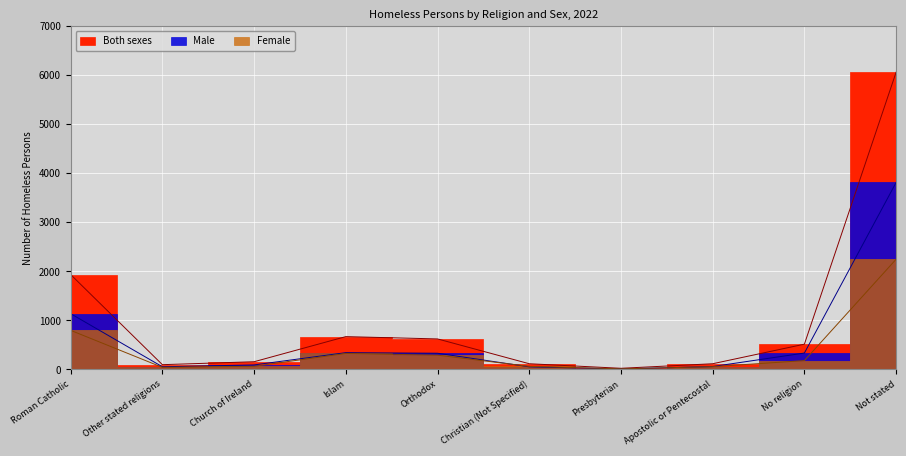

How many lines are shown in the chart?

3